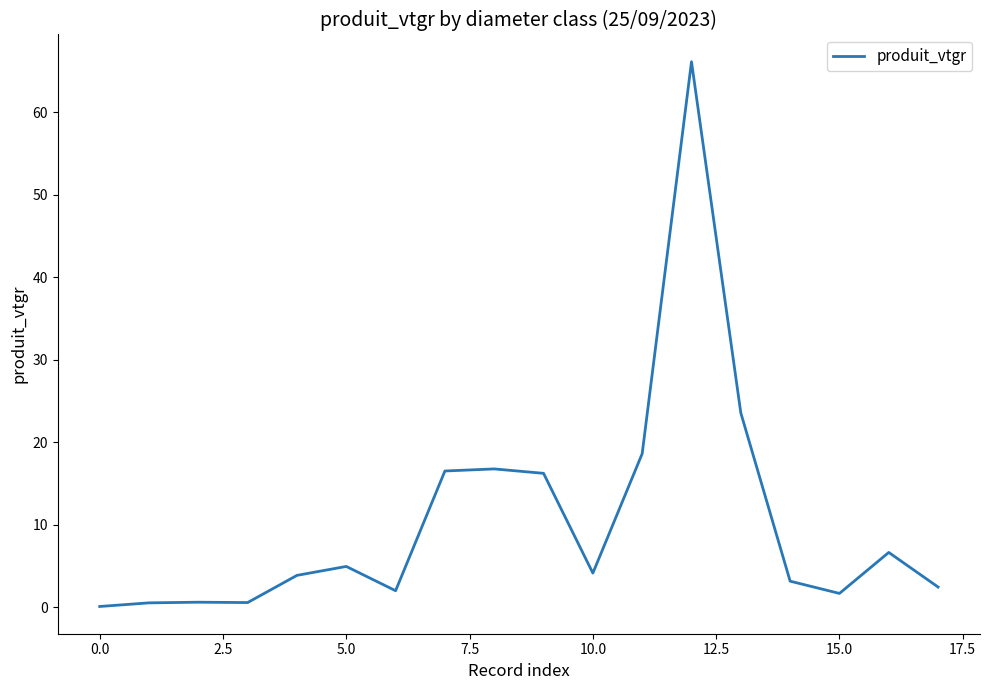

What is the difference between the maximum and minimum values?

66.0